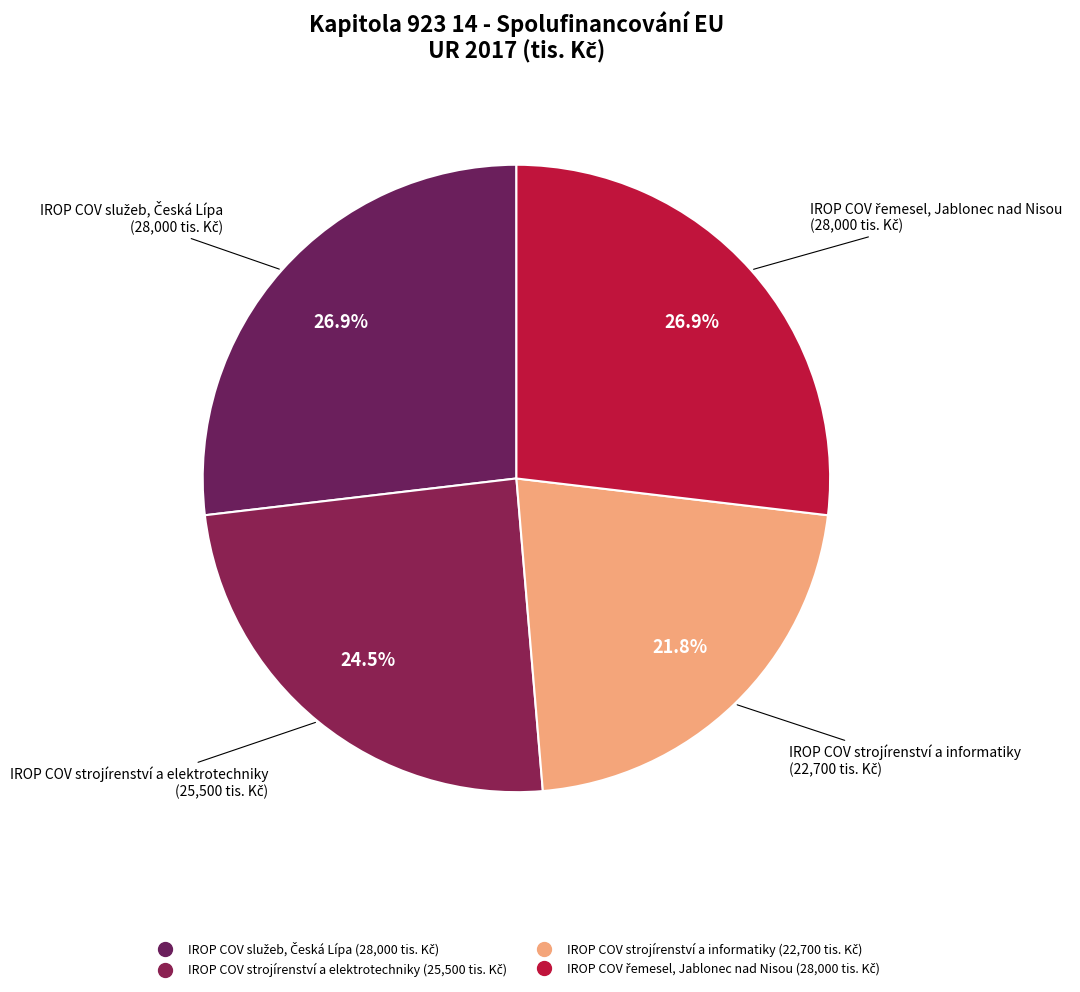

Is there a majority slice in this chart?

No